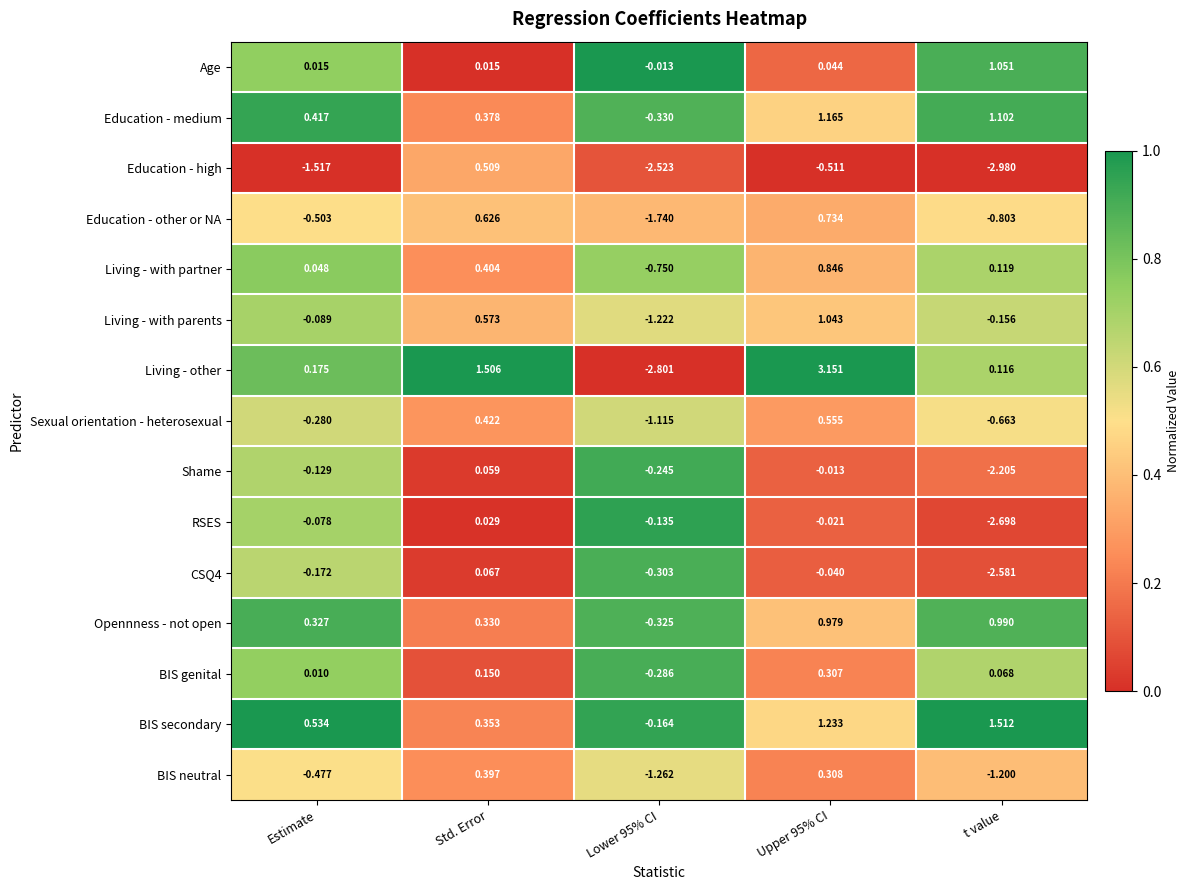

At which category is the sum across all series the highest?

Upper 95% CI